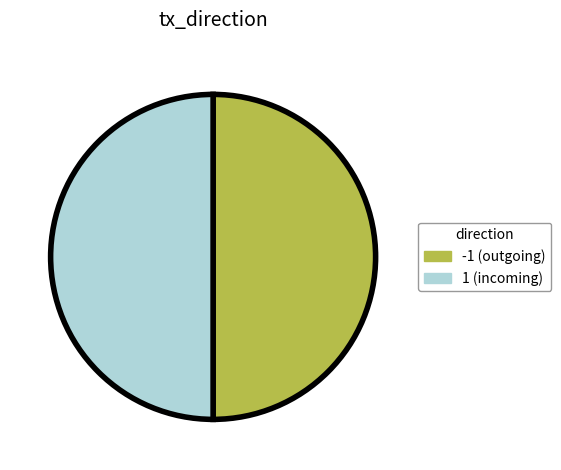

What is the ratio of the value at 1 to the value at -1?

1.0